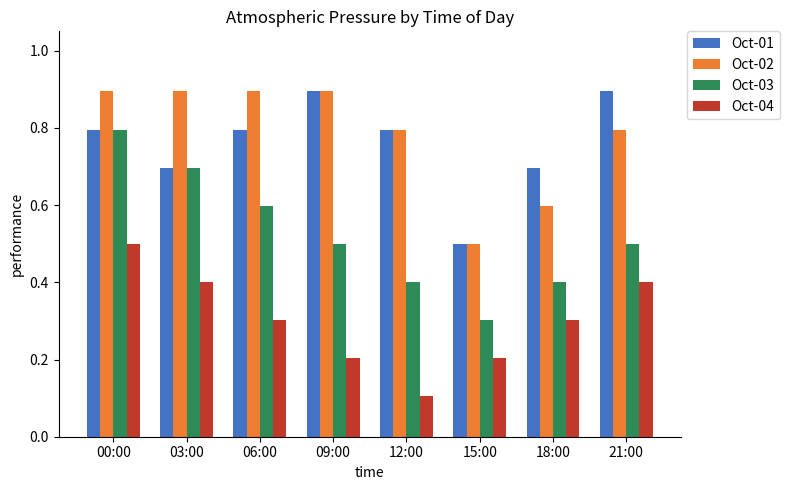

Which series has the widest spread of values?

Oct-03